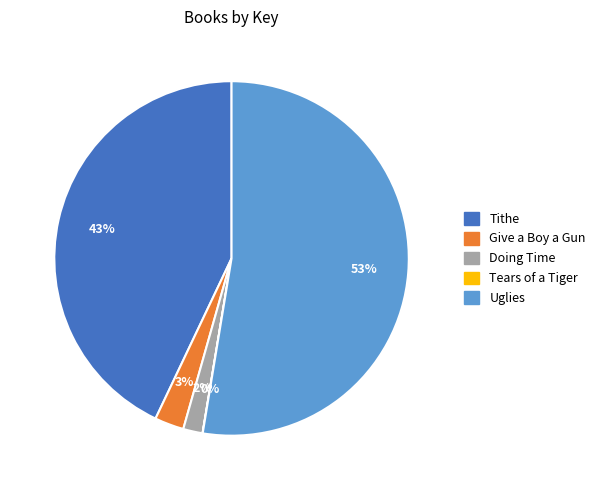

To the nearest percent, what is the average slice percentage?

20%